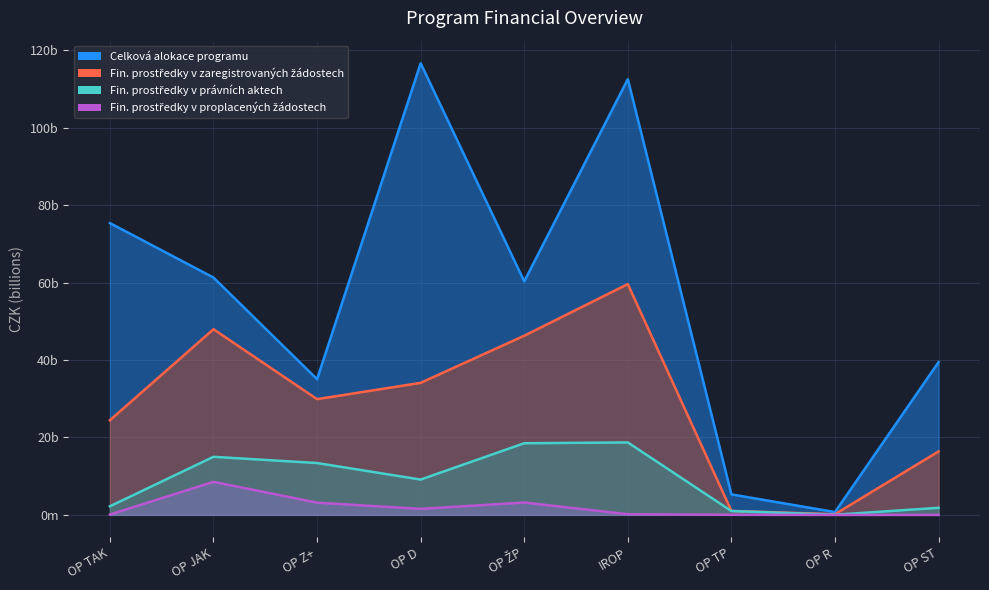

How many categories are shown in the chart?

9